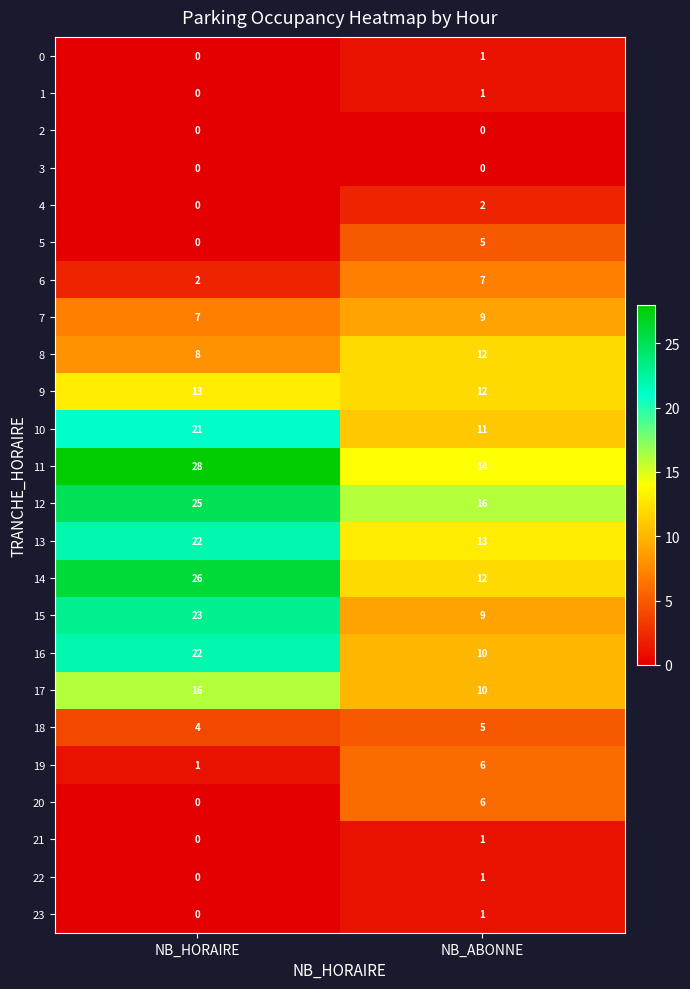

At which label is 1 closest to 0?

NB_HORAIRE